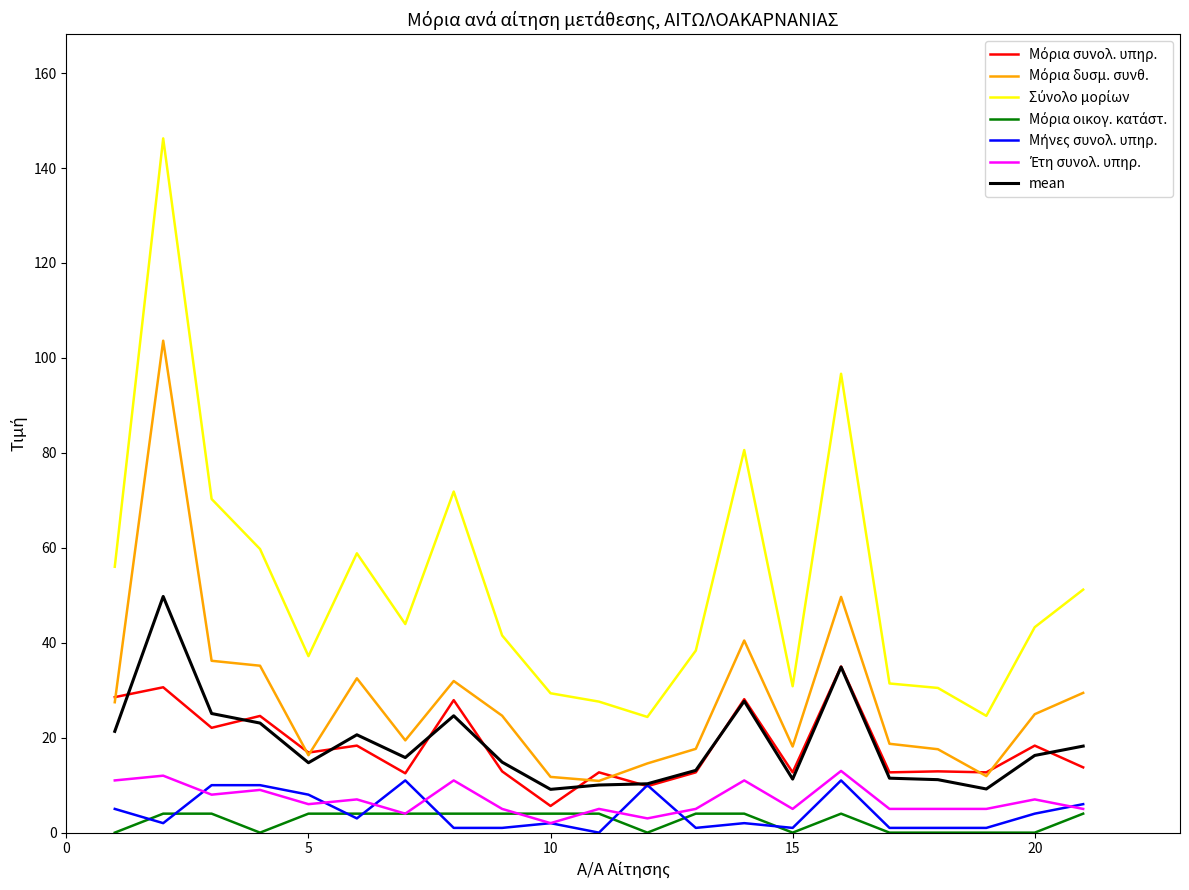

Is this an area chart (filled region under the line)?

No